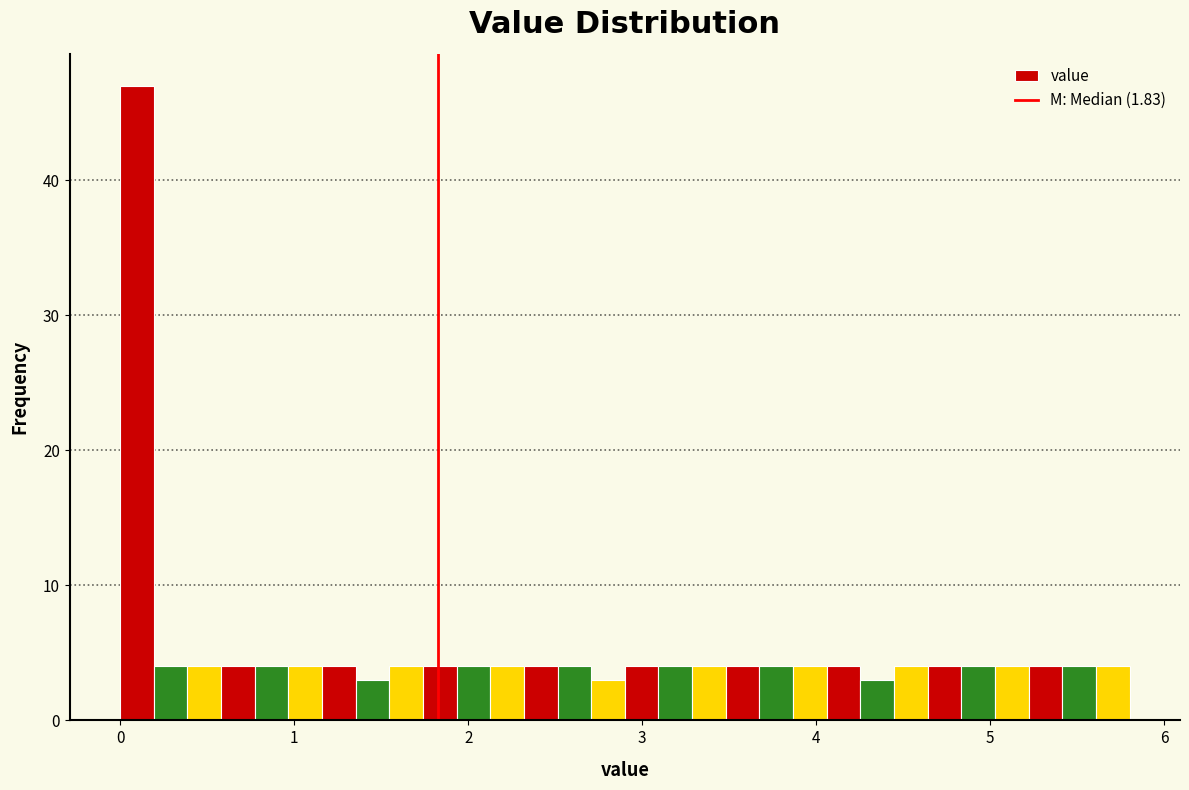

Read against the x-axis, roughly where is the centre of the tallest bar?

0.1